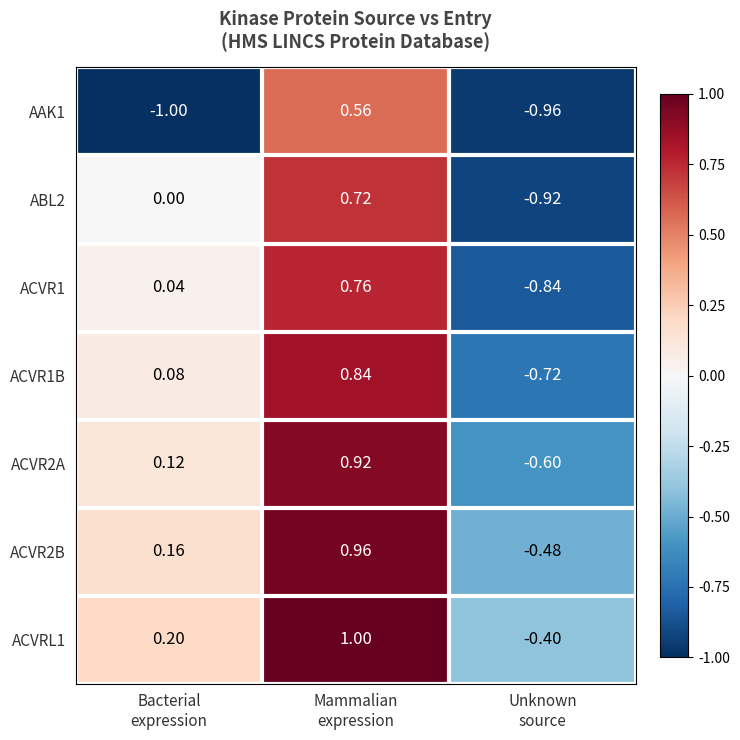

Which series has the largest total across all categories?

ACVRL1